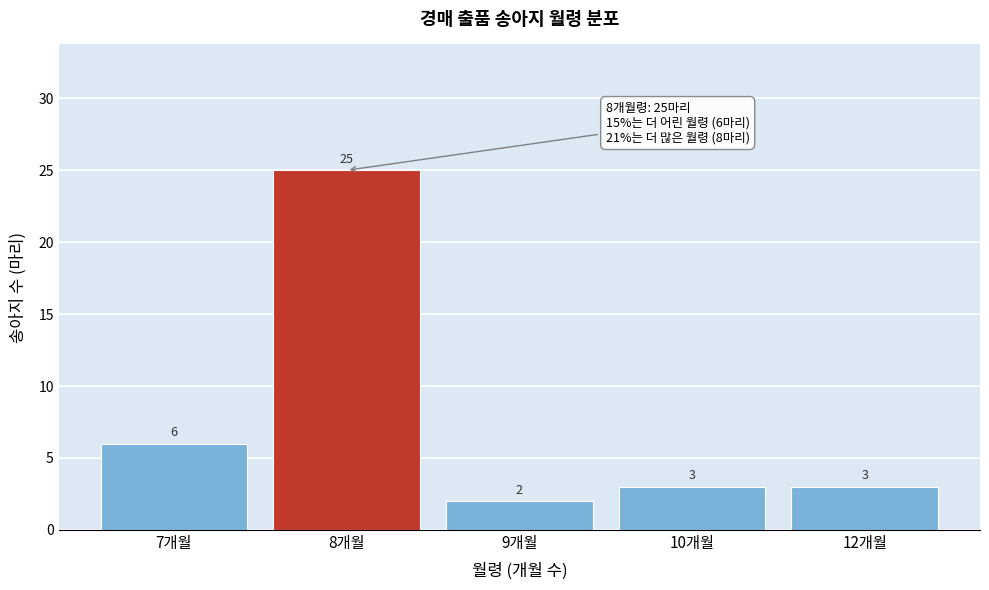

Reading left to right, transcribe all the data shown in this chart.

7개월=6	8개월=25	9개월=2	10개월=3	12개월=3